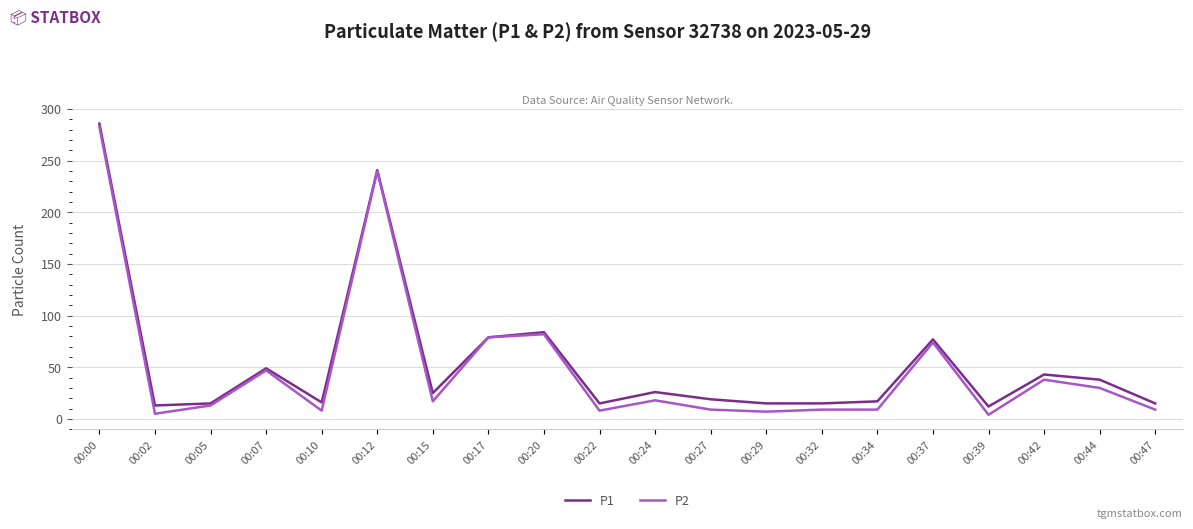

What is the difference between the highest and lowest values at 00:24?

8